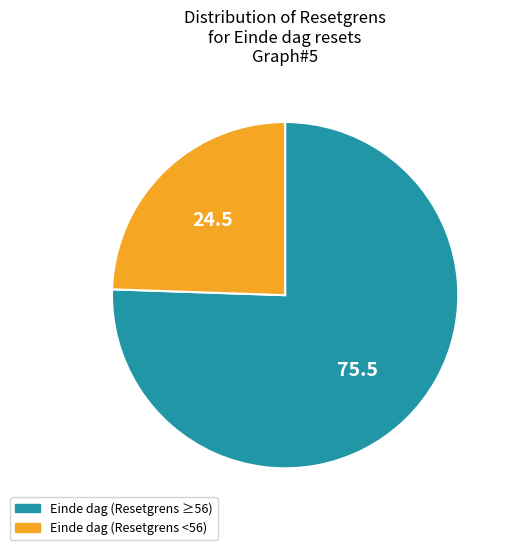

Which slice is the largest?

Einde dag (Resetgrens ≥56)